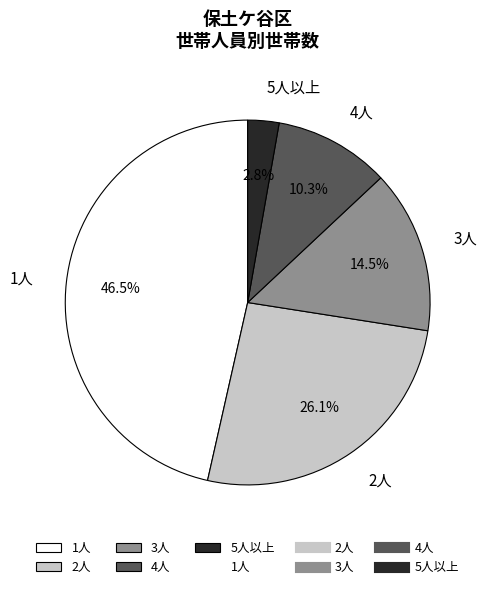

To the nearest percent, what is the average slice percentage?

20%